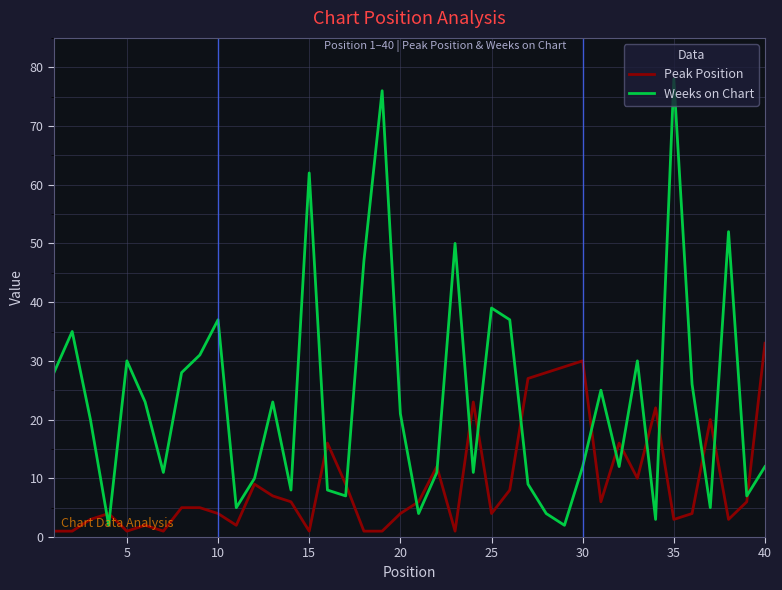

List the series in order of their overall mean, lowest first.

Peak Position, Weeks on Chart